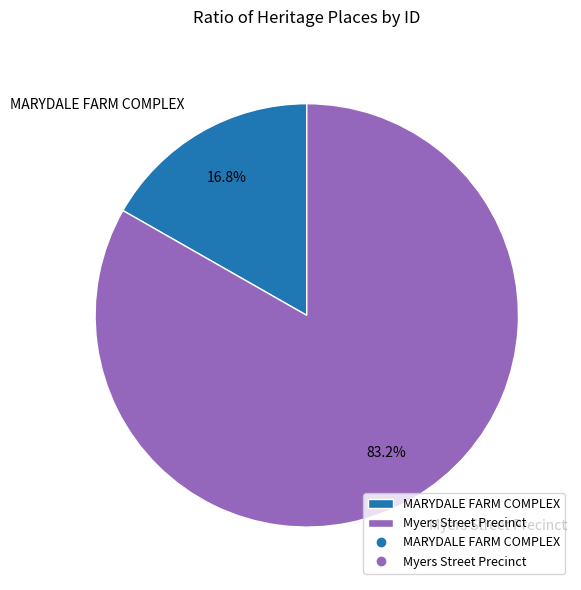

What is the smallest slice in the pie chart?

MARYDALE FARM COMPLEX